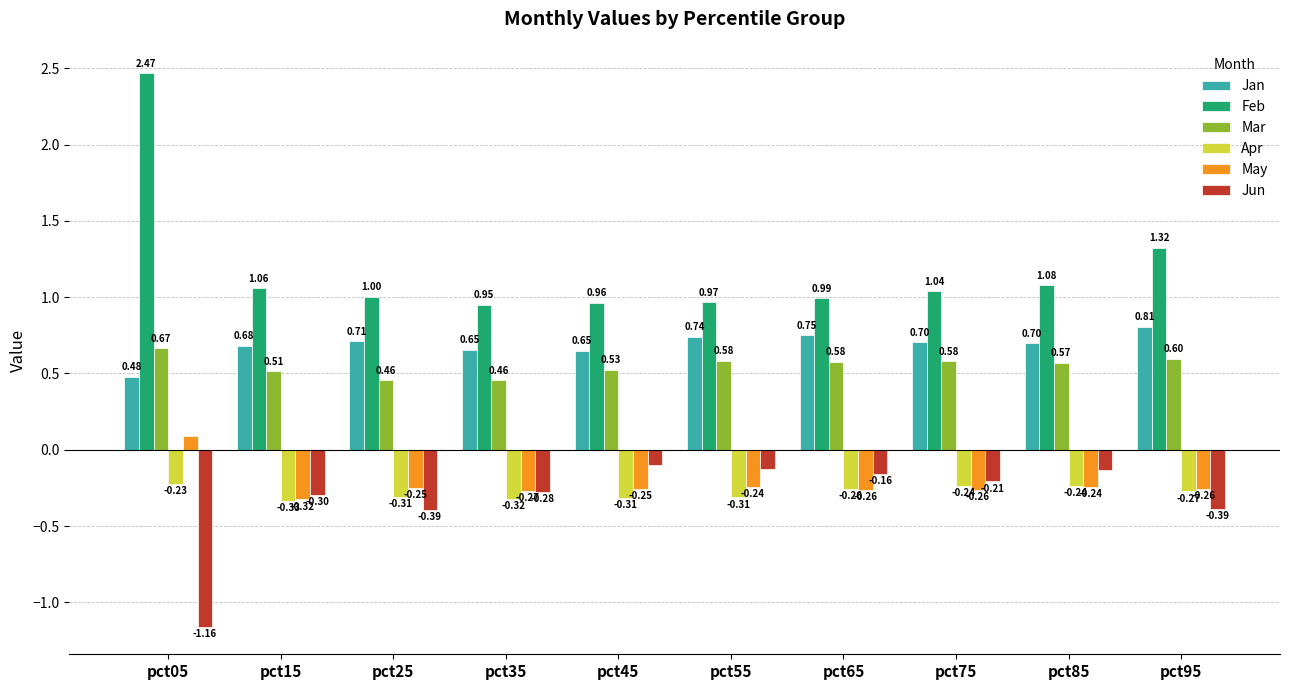

What is the sum of all Jan values?

6.9